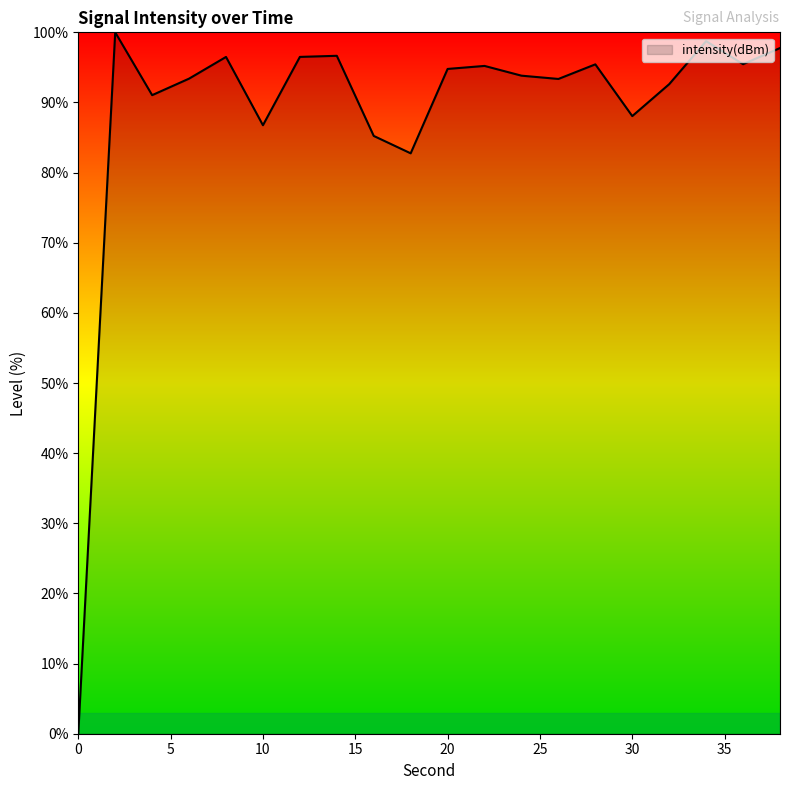

What is the greatest value displayed?

100.0